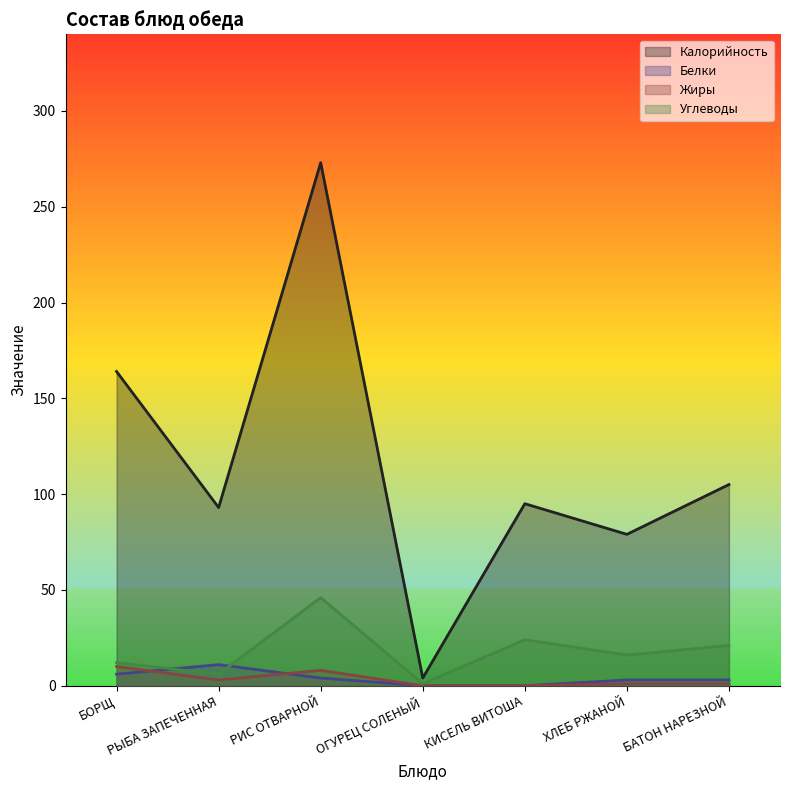

What is the value of the Калорийность point at the 7th from the left?

105